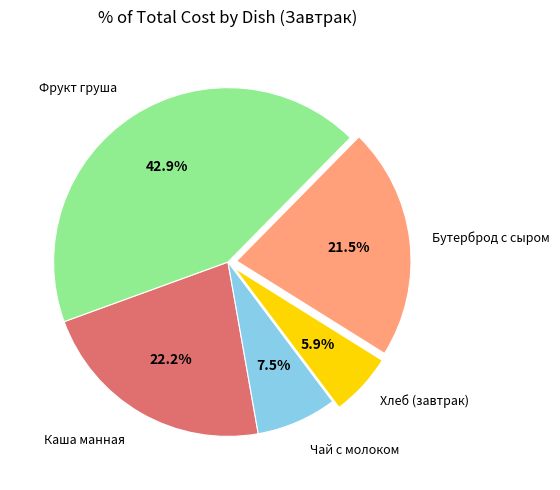

How many segments does this pie chart have?

5